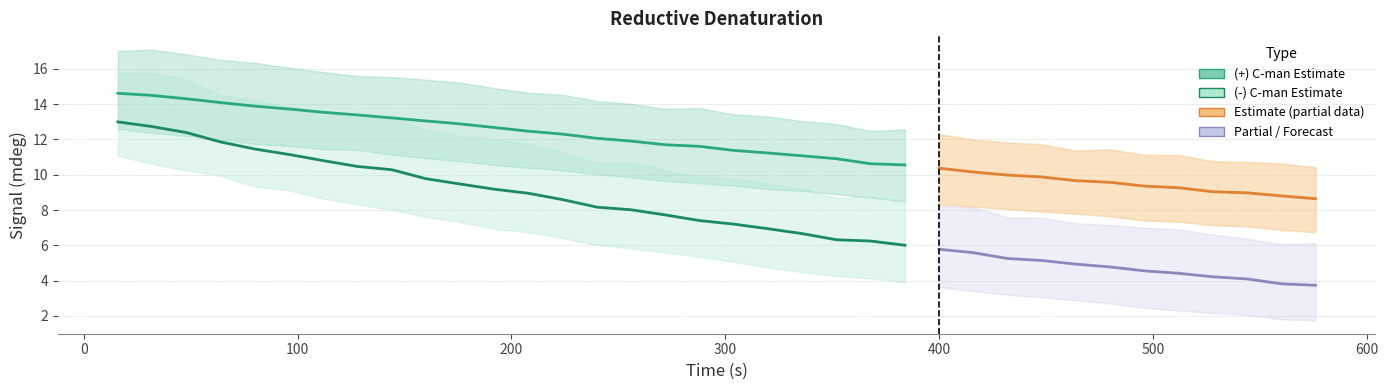

Which series has the largest total across all categories?

(+) C-man (1)